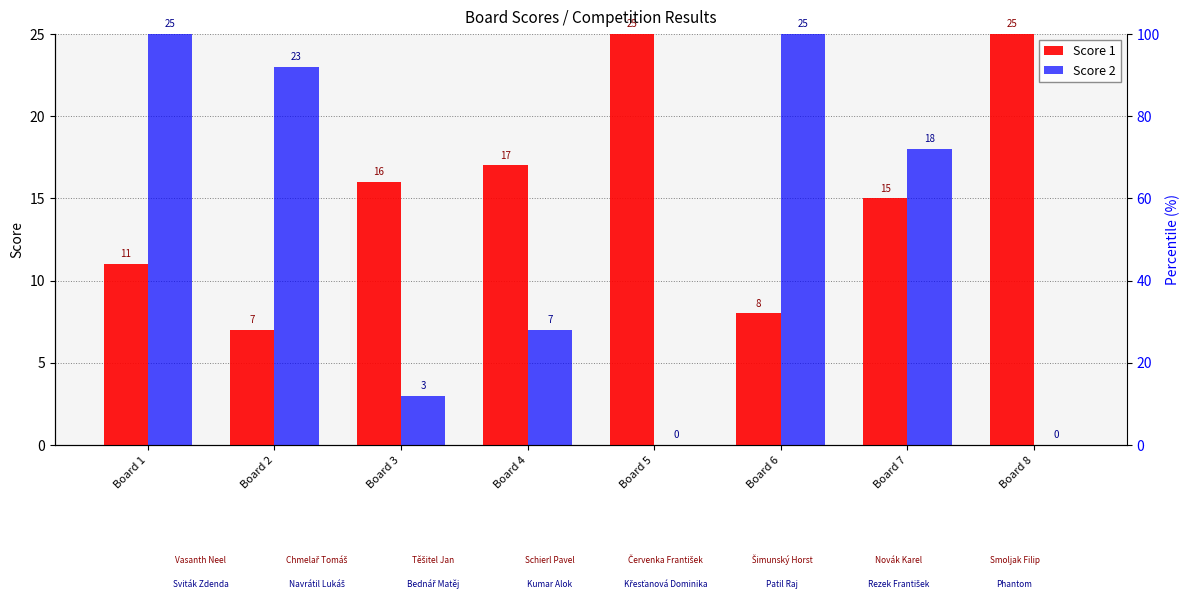

Which series has the widest spread of values?

Score 2